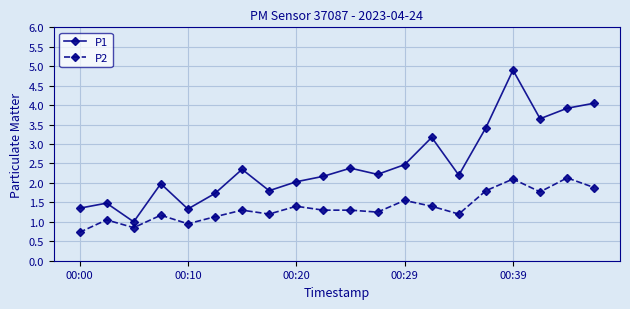

True or false: P2 and P1 intersect in this chart.

False